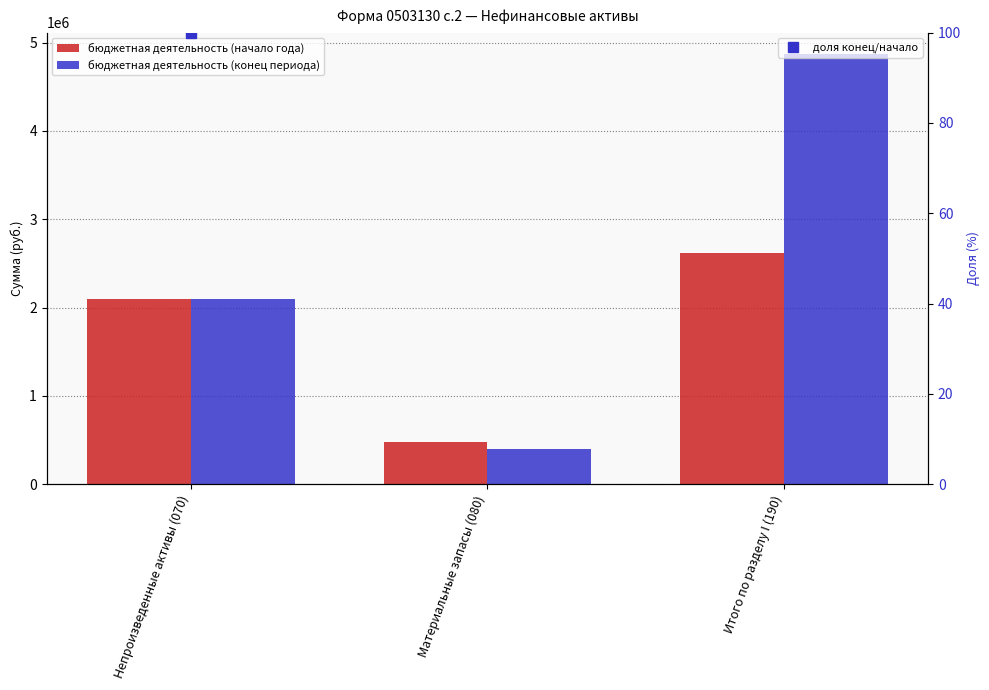

Does the chart contain any negative values?

No